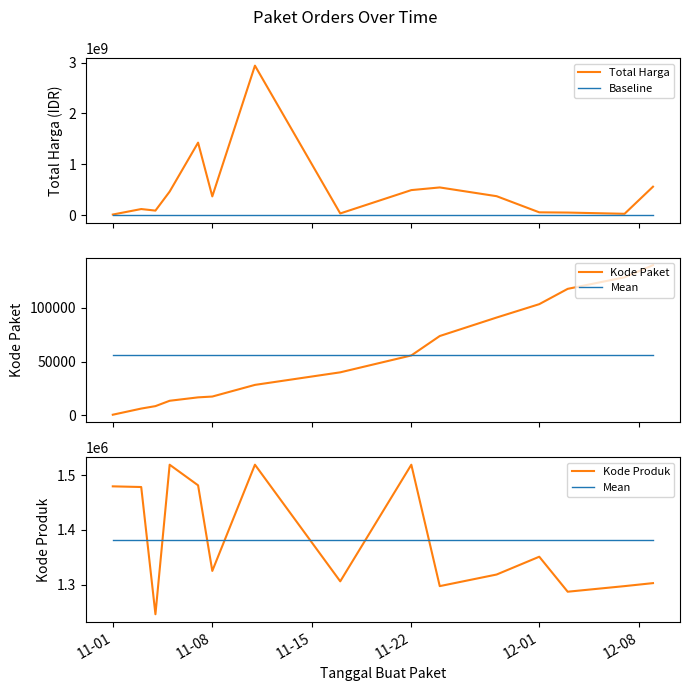

Does the chart have visible grid lines?

No